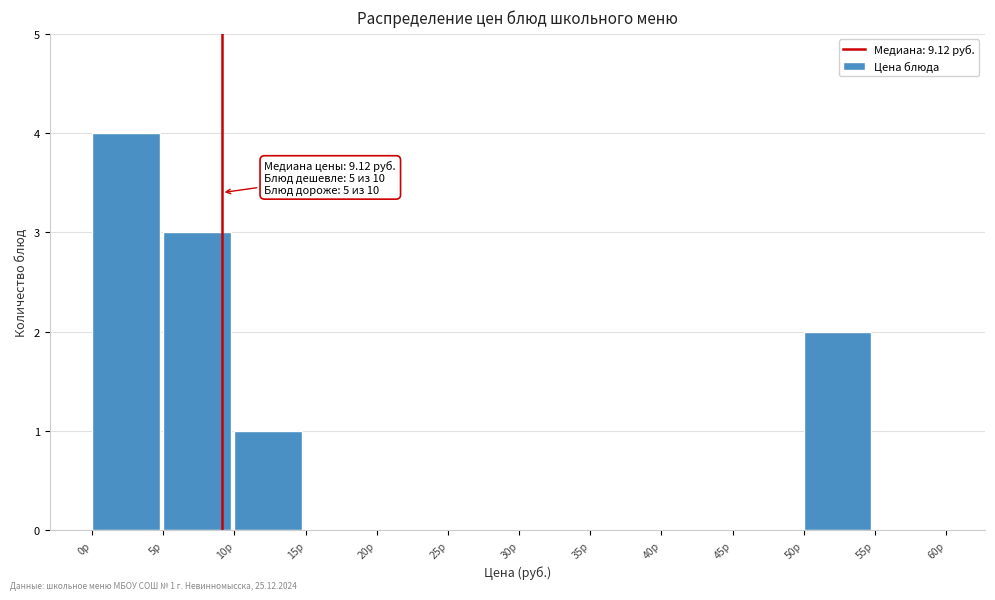

Which range on the x-axis has the tallest bar?

0 to 5